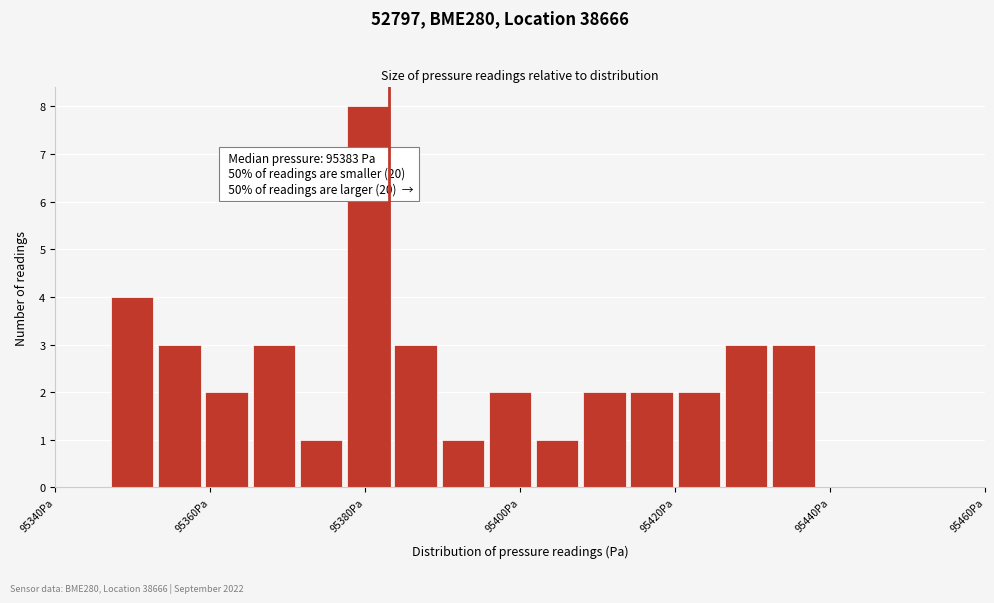

Read against the x-axis, roughly where is the centre of the tallest bar?

95380